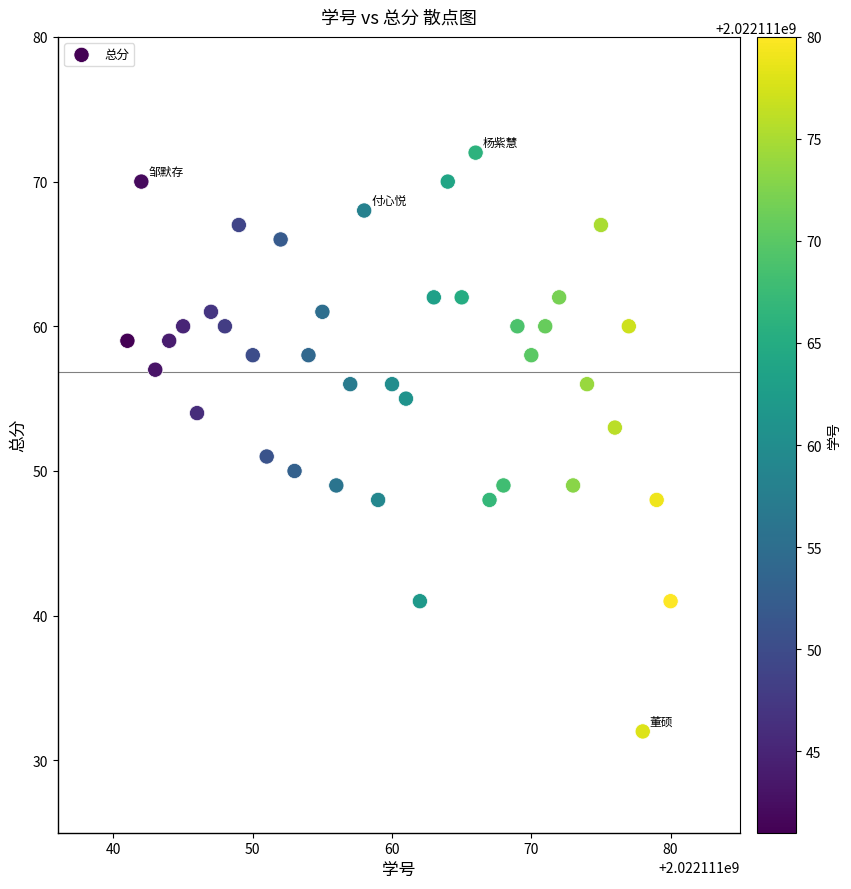

What is the range of X values (max minus min)?

39